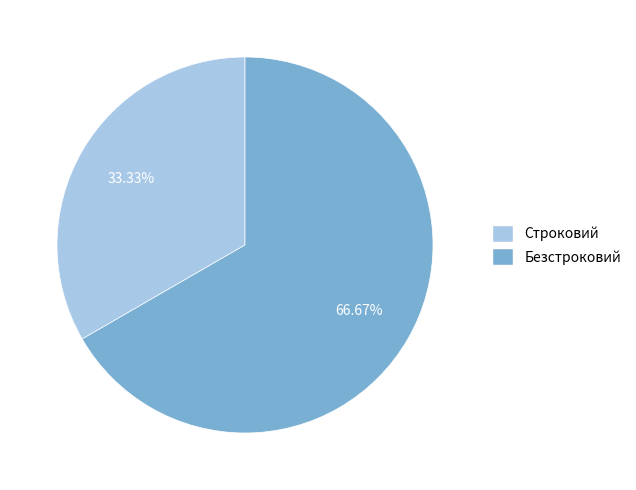

What percentage is the Строковий slice, to the nearest percent?

33%